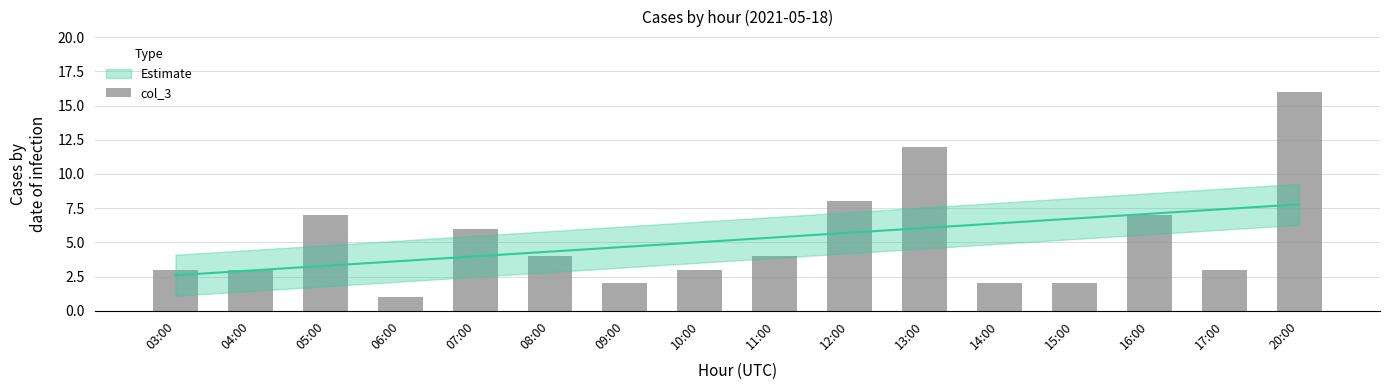

How many bars are there in total?

16